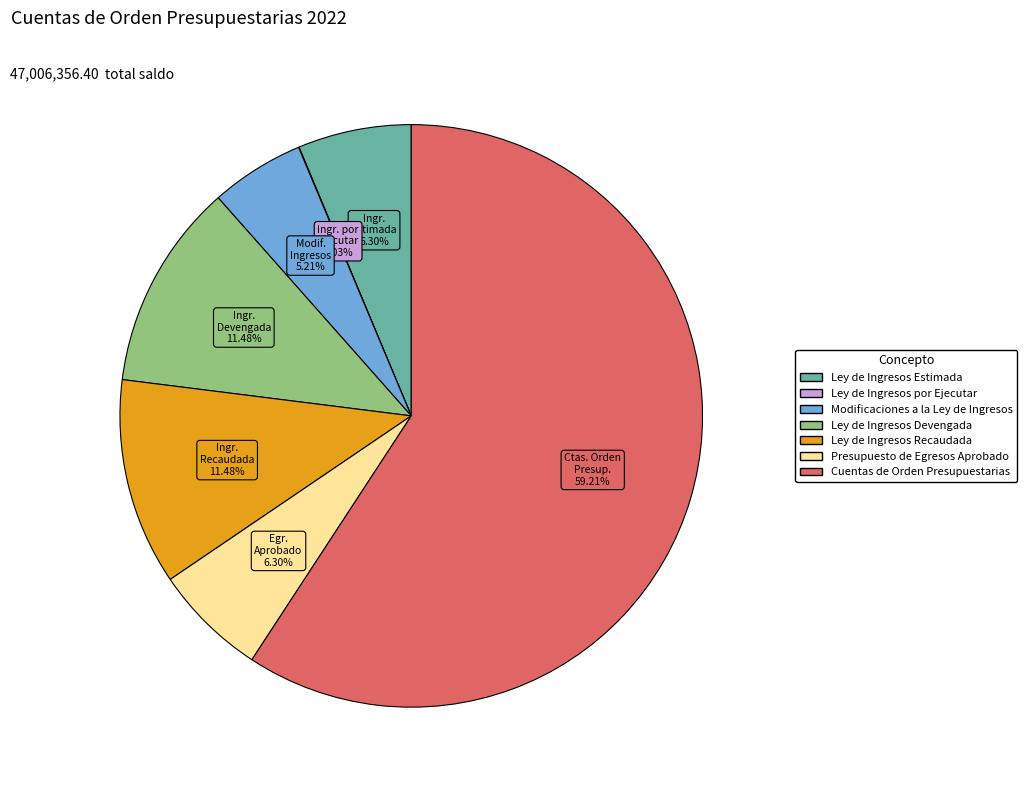

Does any single category account for the majority?

Yes